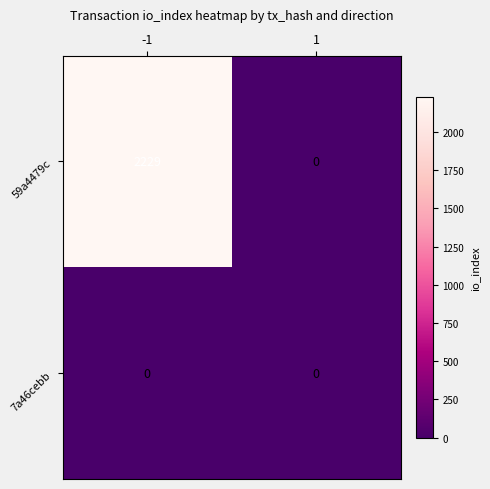

Which series has the largest total across all categories?

59a4479c